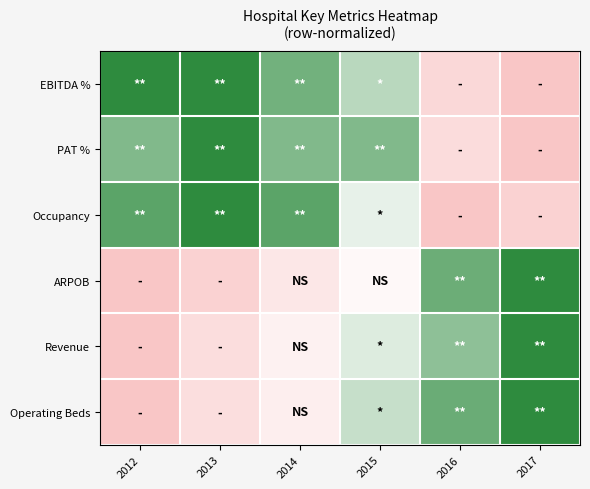

Reading left to right, what are all the values shown in this chart?

EBITDA %: 2012=1.0	2013=1.0	2014=0.8	2015=0.7	2016=0.2	2017=0.0
PAT %: 2012=0.8	2013=1.0	2014=0.8	2015=0.8	2016=0.2	2017=0.0
Occupancy: 2012=0.9	2013=1.0	2014=0.9	2015=0.6	2016=0.0	2017=0.1
ARPOB: 2012=0.0	2013=0.1	2014=0.3	2015=0.4	2016=0.8	2017=1.0
Revenue: 2012=0.0	2013=0.2	2014=0.4	2015=0.6	2016=0.8	2017=1.0
Operating Beds: 2012=0.0	2013=0.2	2014=0.4	2015=0.6	2016=0.9	2017=1.0